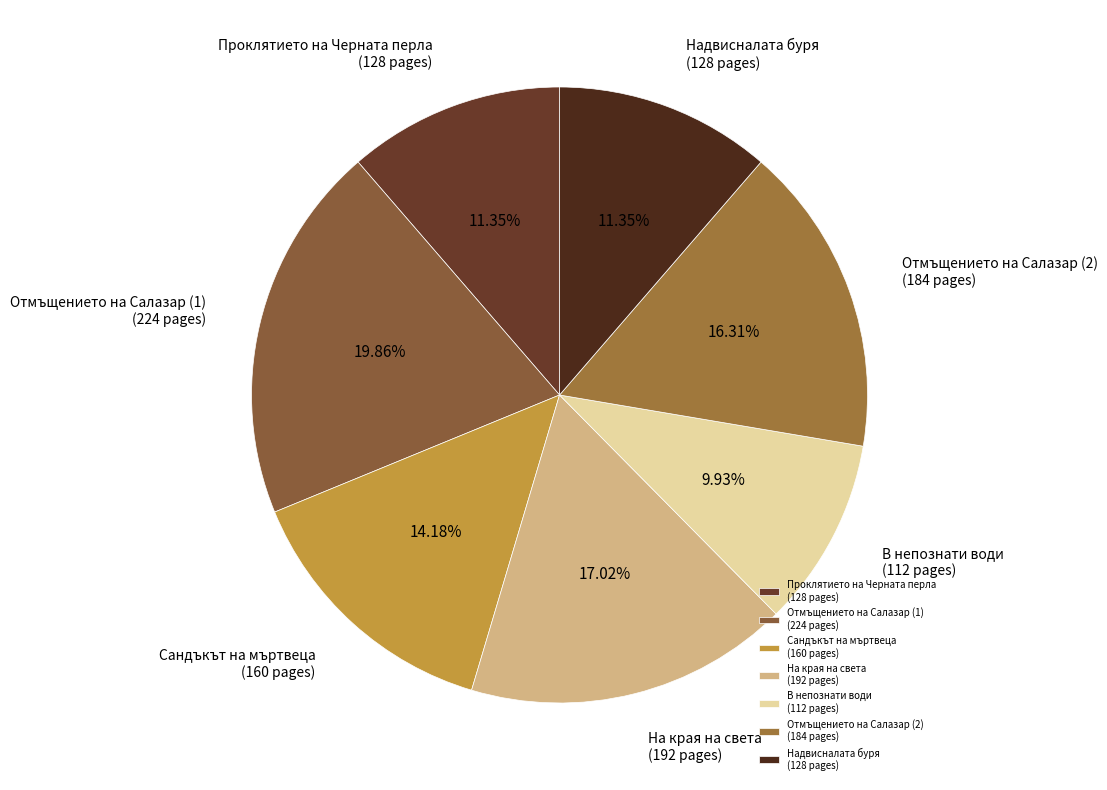

To the nearest percent, what is the difference between the largest and smallest slice percentages?

10%